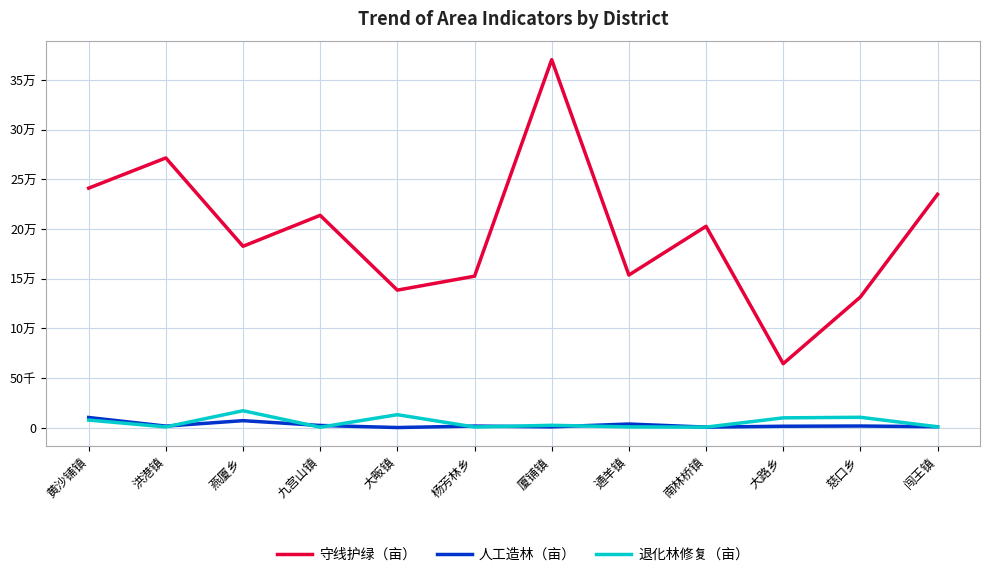

What is the greatest value displayed?

370546.4